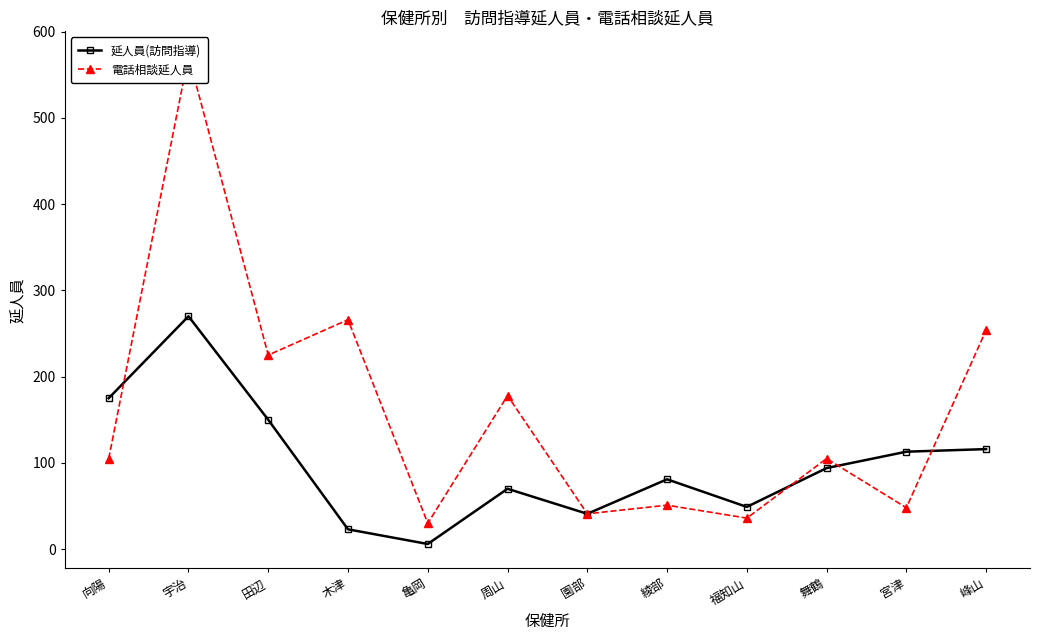

Which series changed the most between 周山 and 宮津?

電話相談延人員